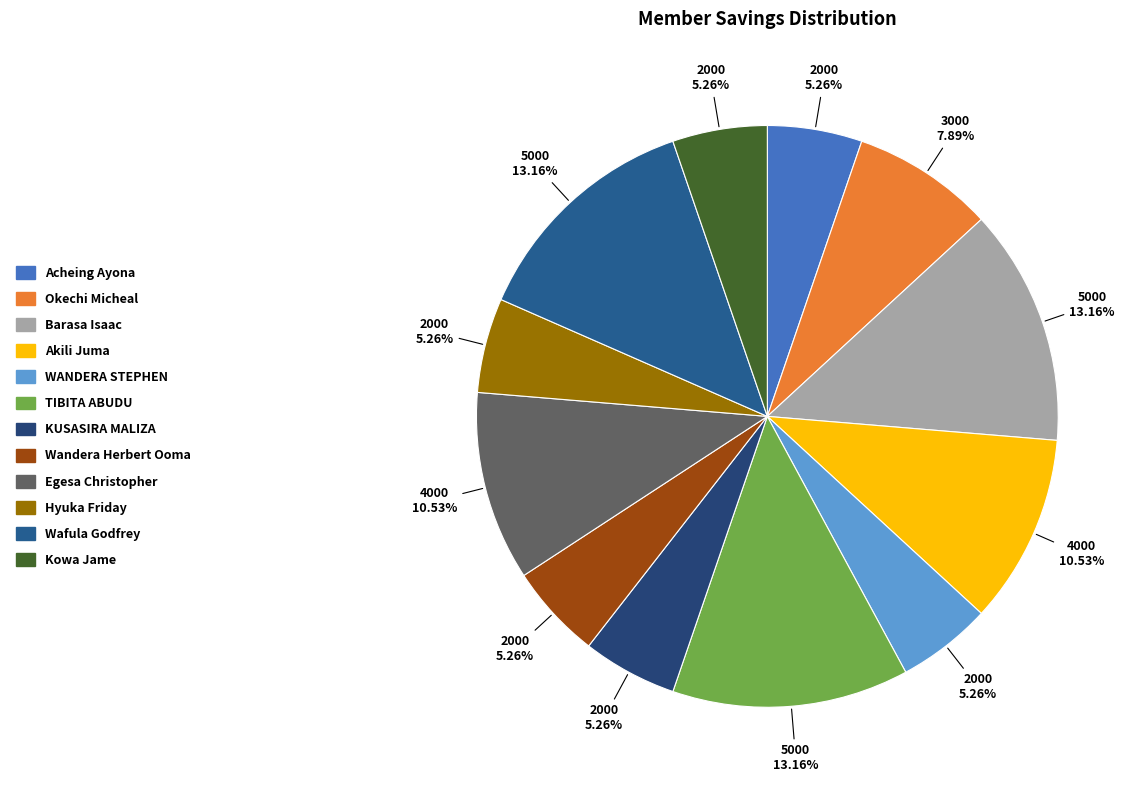

Rank the categories by value from highest to lowest.

Barasa Isaac, TIBITA ABUDU, Wafula Godfrey, Akili Juma, Egesa Christopher, Okechi Micheal, Acheing Ayona, WANDERA STEPHEN, KUSASIRA MALIZA, Wandera Herbert Ooma, Hyuka Friday, Kowa Jame